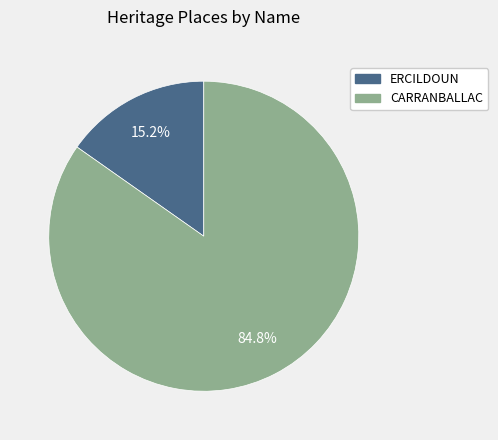

To the nearest percent, what is the combined percentage of ERCILDOUN and CARRANBALLAC?

100%